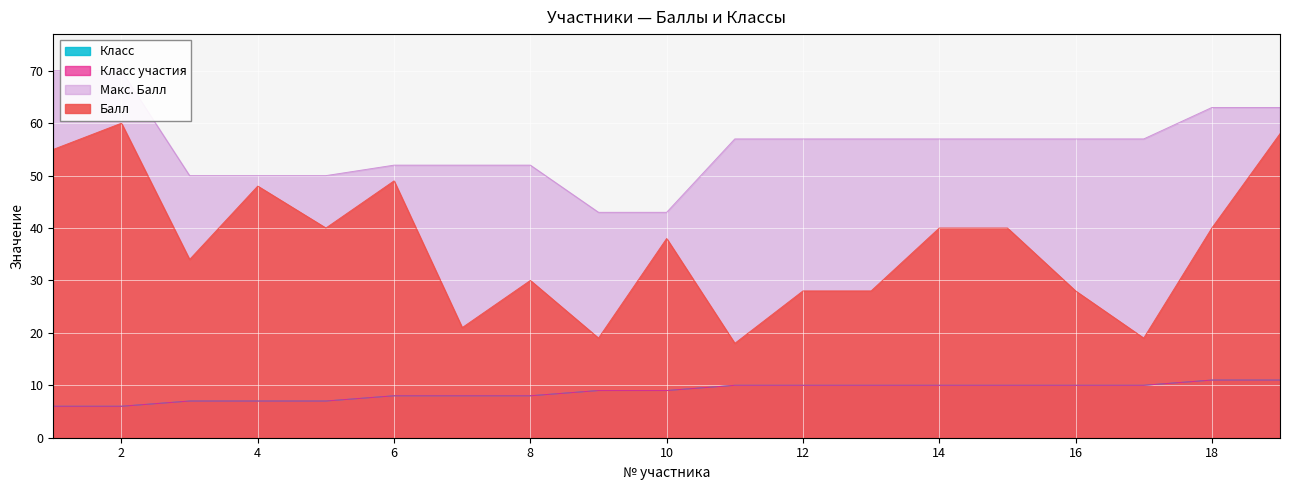

What is the value of the Класс point at the 1st from the left?

6